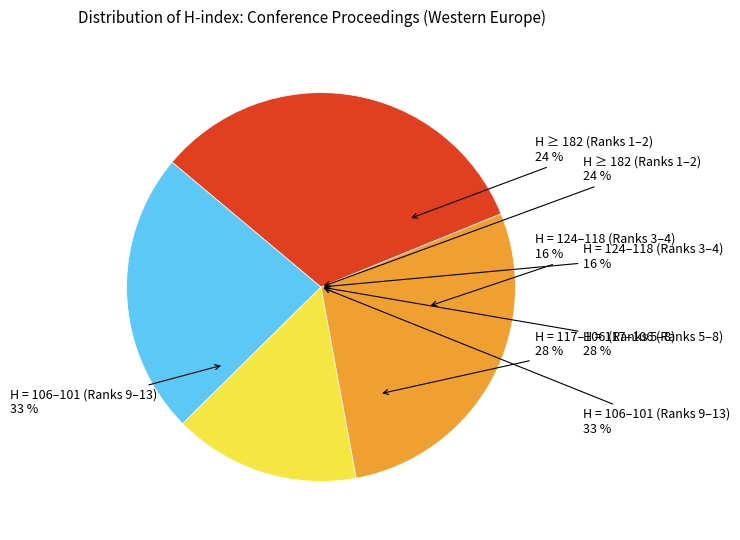

Do Rank 13 (H=101) and Rank 11 (H=101) together represent more than half of the pie?

No